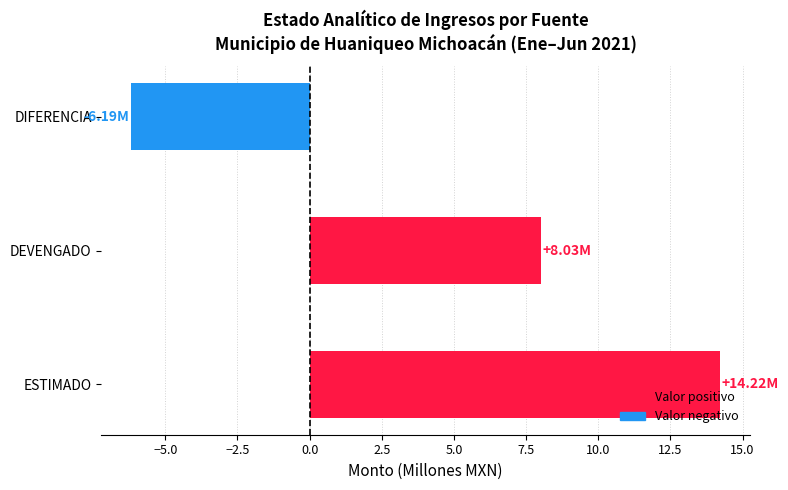

List the labels in order of value, smallest first.

DIFERENCIA, DEVENGADO, ESTIMADO